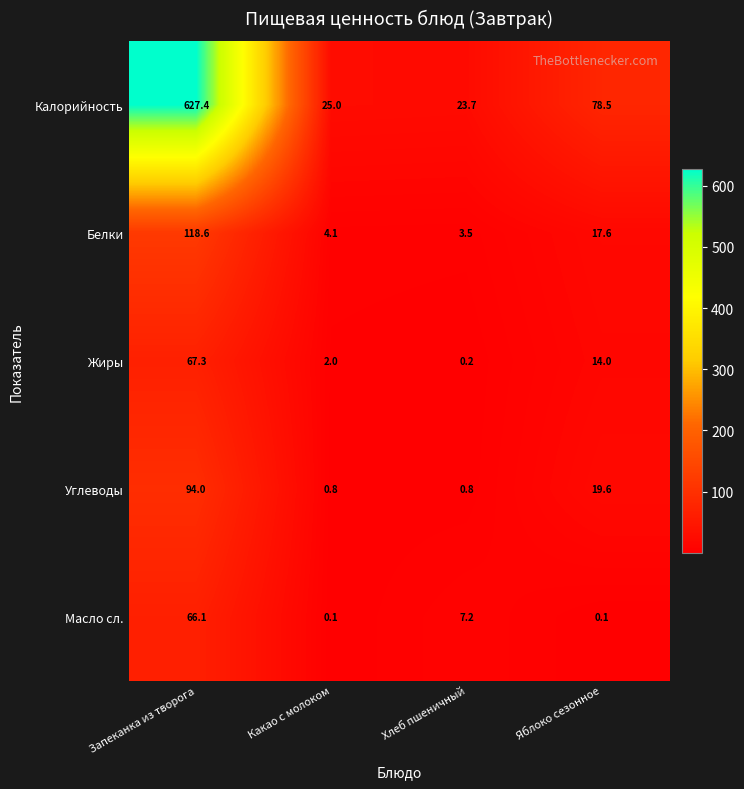

The Белки series shows 2.1 at Хлеб пшеничный. True or false?

False